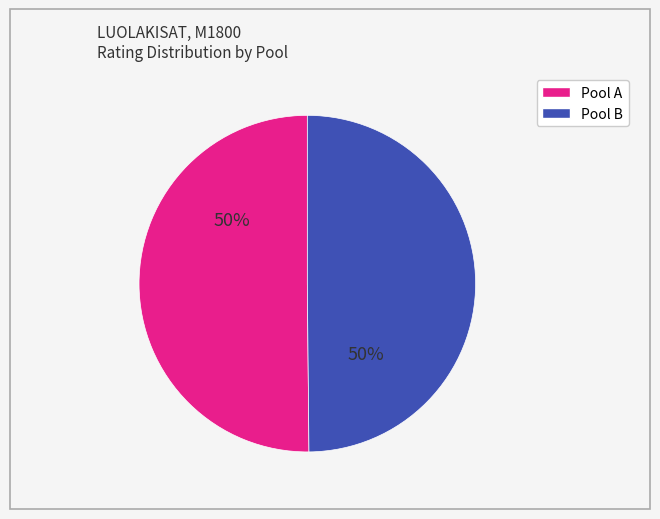

How many segments does this pie chart have?

2